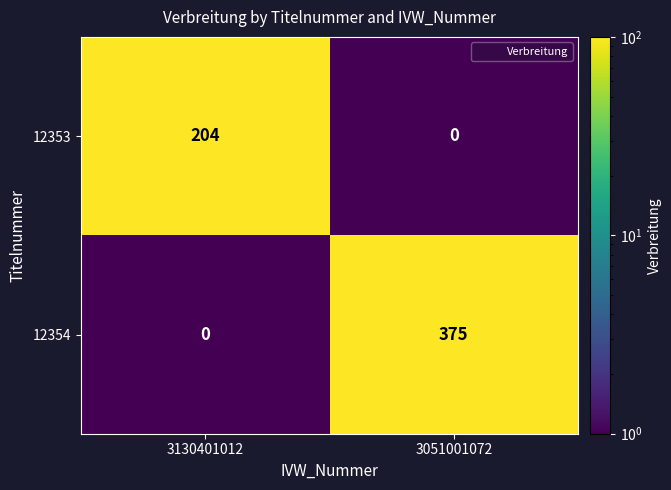

Reading left to right, transcribe all the data shown in this chart.

12353: 3130401012=204	3051001072=0
12354: 3130401012=0	3051001072=375